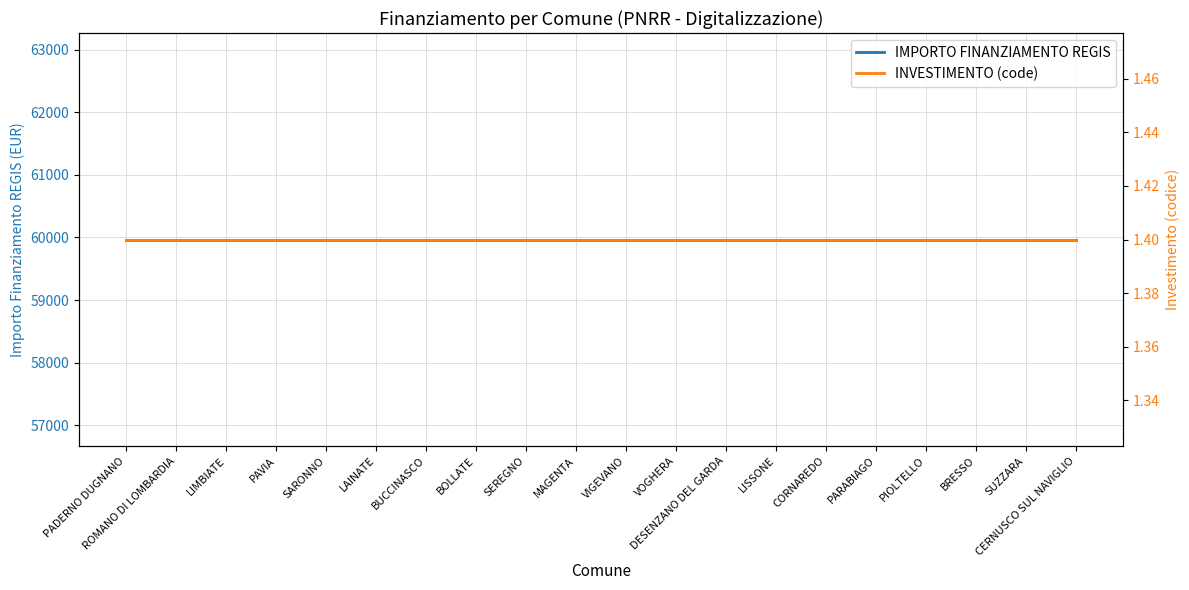

Is the value of IMPORTO FINANZIAMENTO REGIS at PARABIAGO greater than the value of INVESTIMENTO (code) at LIMBIATE?

Yes